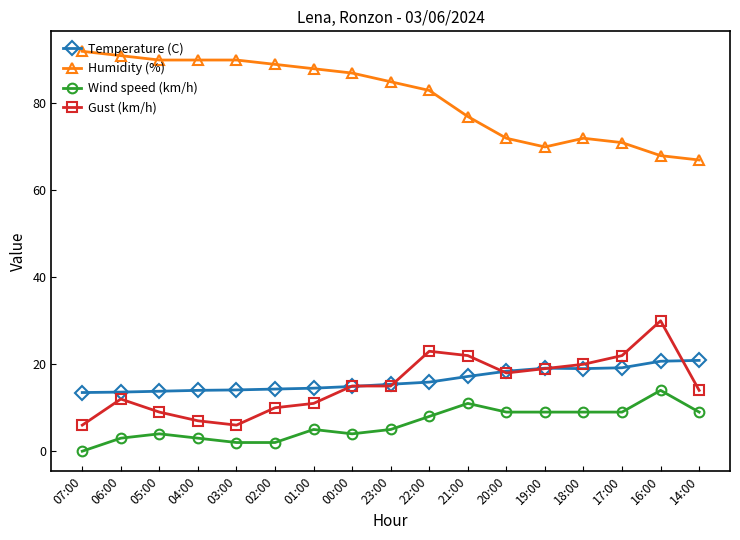

The Temperature (C) series shows 28.9 at 21:00. True or false?

False